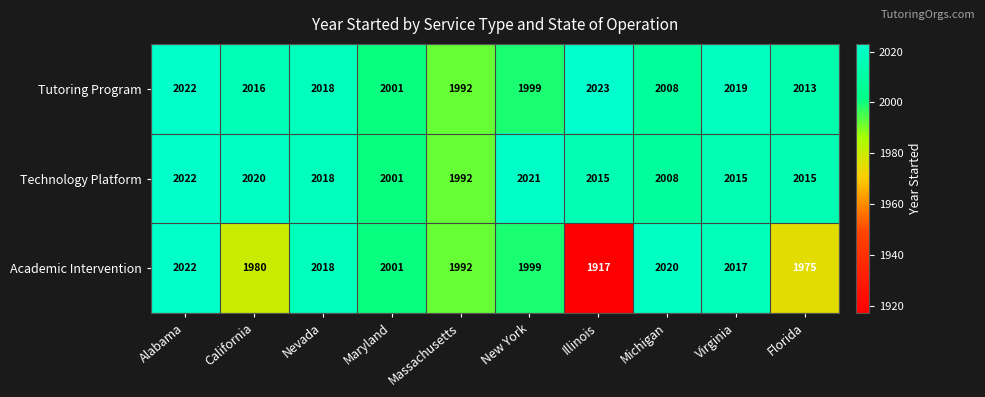

What is the total value across all series at Michigan?

6036